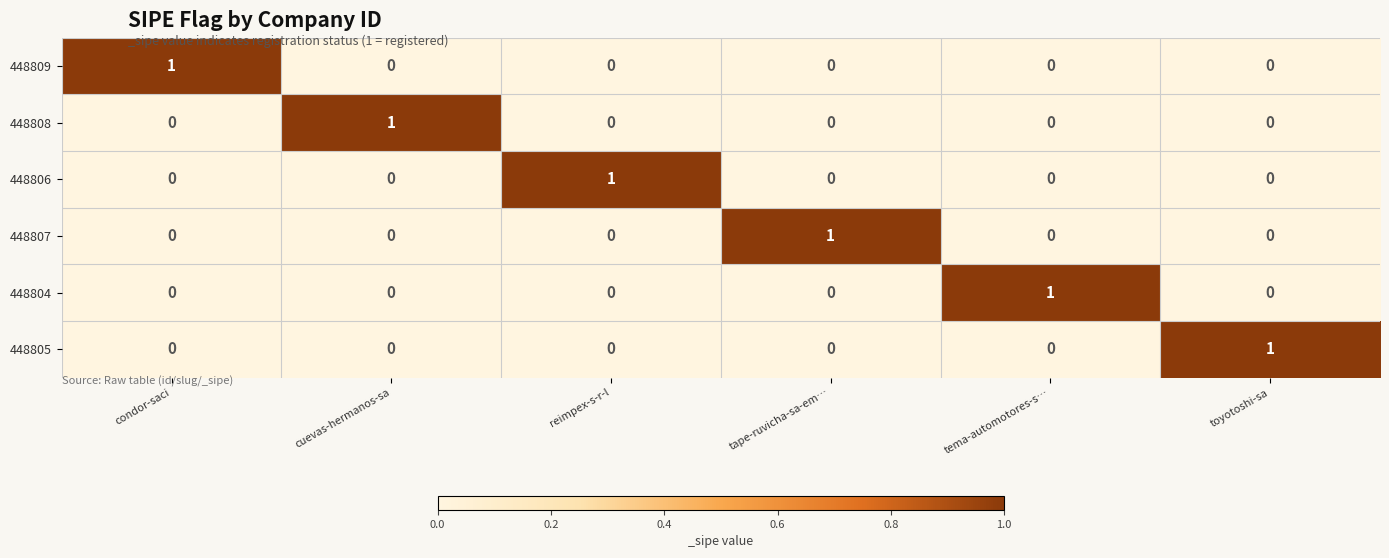

How many 448807 values are between 0 and 1?

6